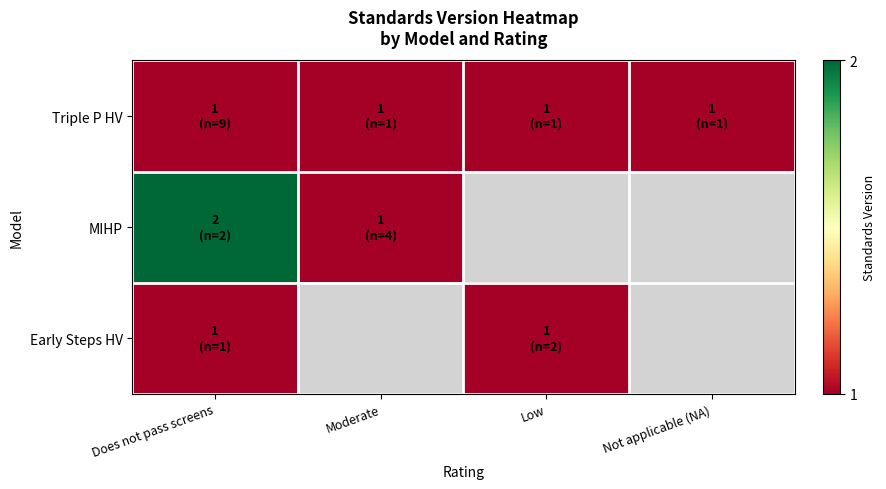

At which category does the chart reach its peak across all series?

Does not pass screens